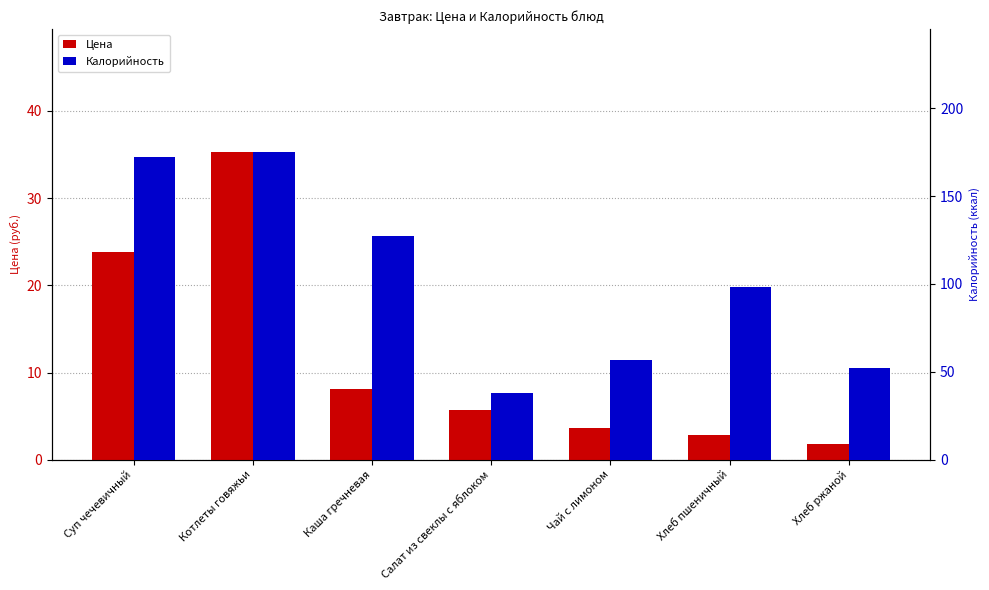

List the labels in order of Цена value, smallest first.

Хлеб ржаной, Хлеб пшеничный, Чай с лимоном, Салат из свеклы с яблоком, Каша гречневая, Суп чечевичный, Котлеты говяжьи